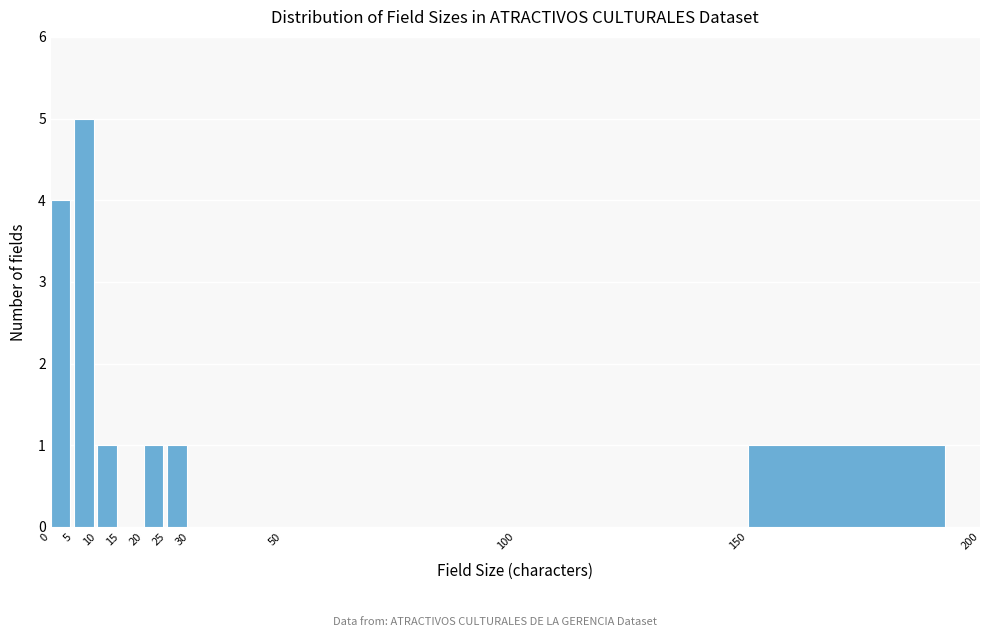

What is the height of the bar covering 0 to 5 on the x-axis? The values are not printed on the chart, so give them approximately, as read against the axis.

4